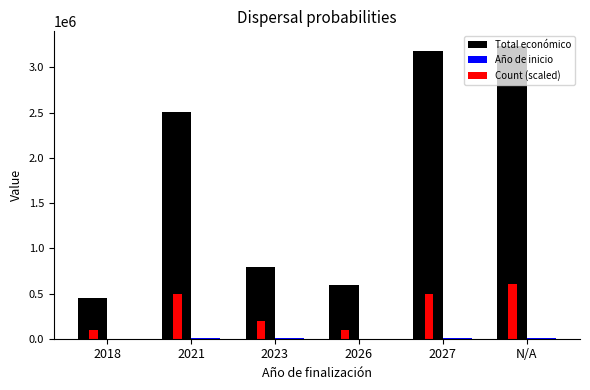

Which category has the highest value in the Count (scaled) series?

N/A